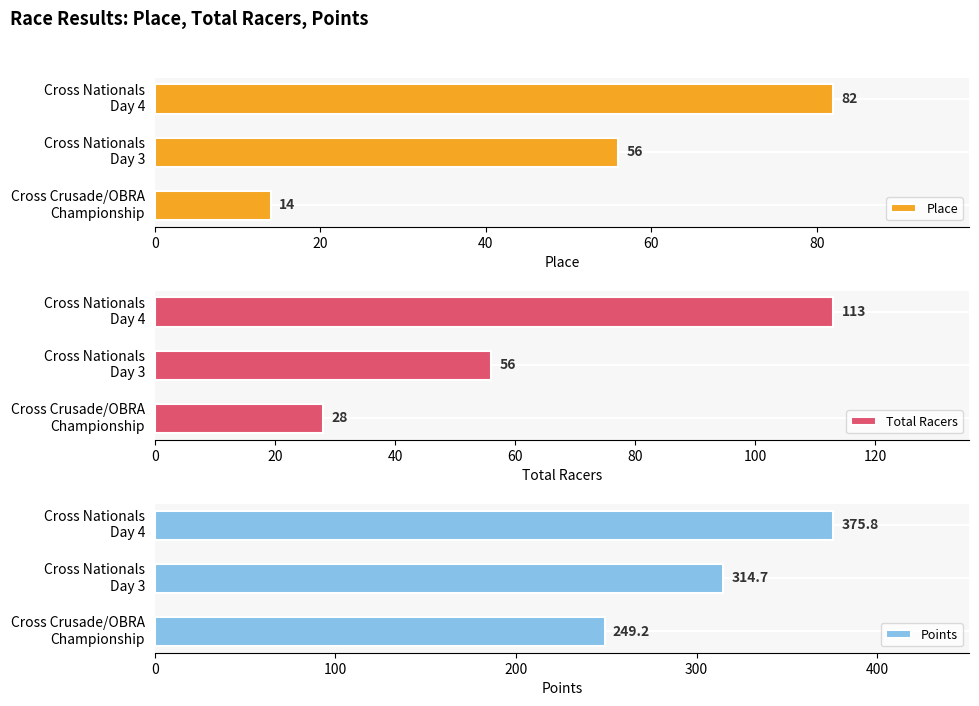

What is the average value of the Place series?

51